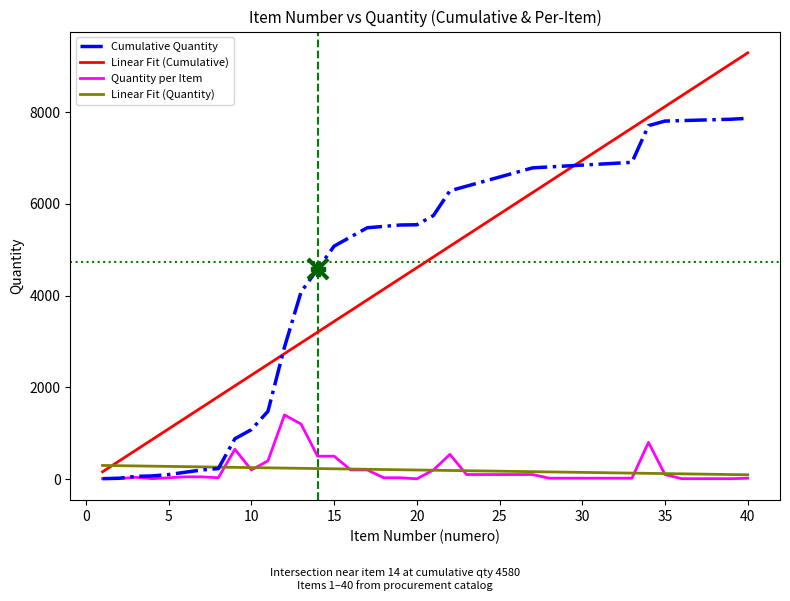

How many values in the Linear Fit (Cumulative) series exceed 4843?

20